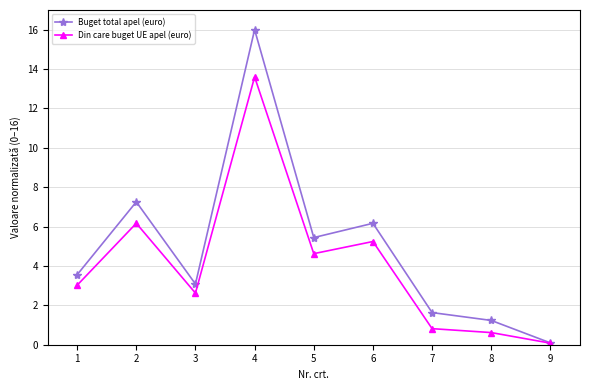

True or false: Din care buget UE apel (euro) has more than 1 points higher than both neighbors.

True